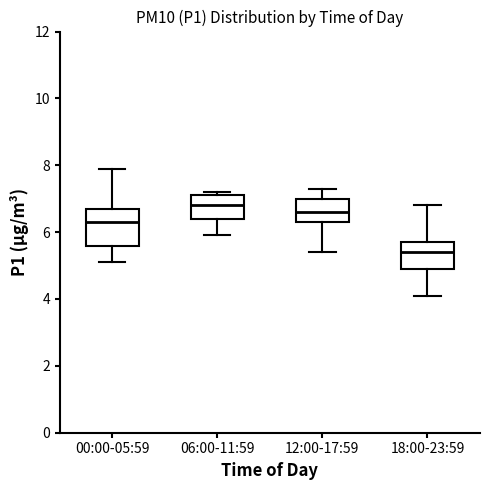

Comparing the boxes themselves (not the whiskers), which one is the tallest?

00:00-05:59